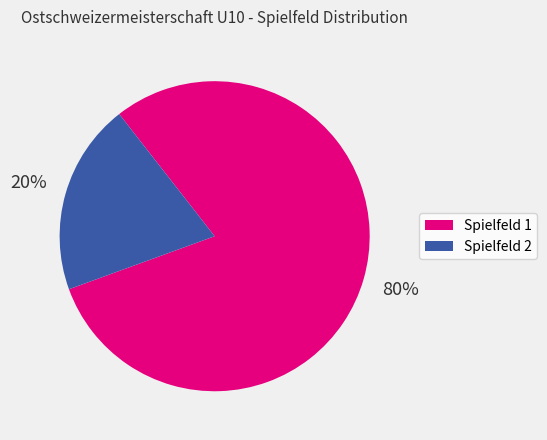

To the nearest percent, what is the average slice percentage?

50%